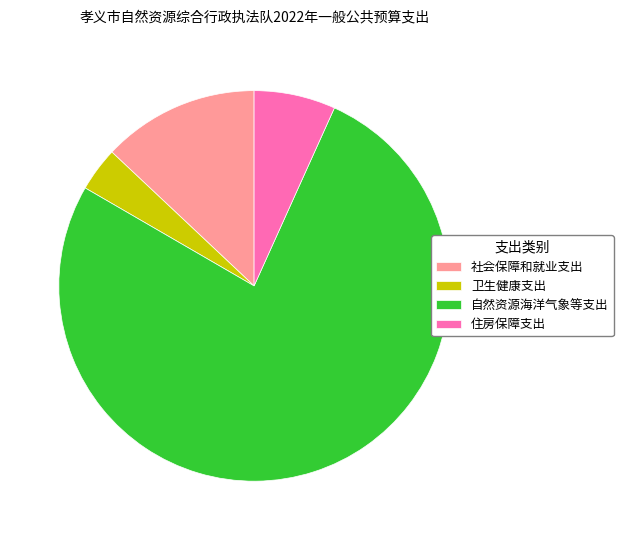

Which has a higher value, 社会保障和就业支出 or 自然资源海洋气象等支出?

自然资源海洋气象等支出